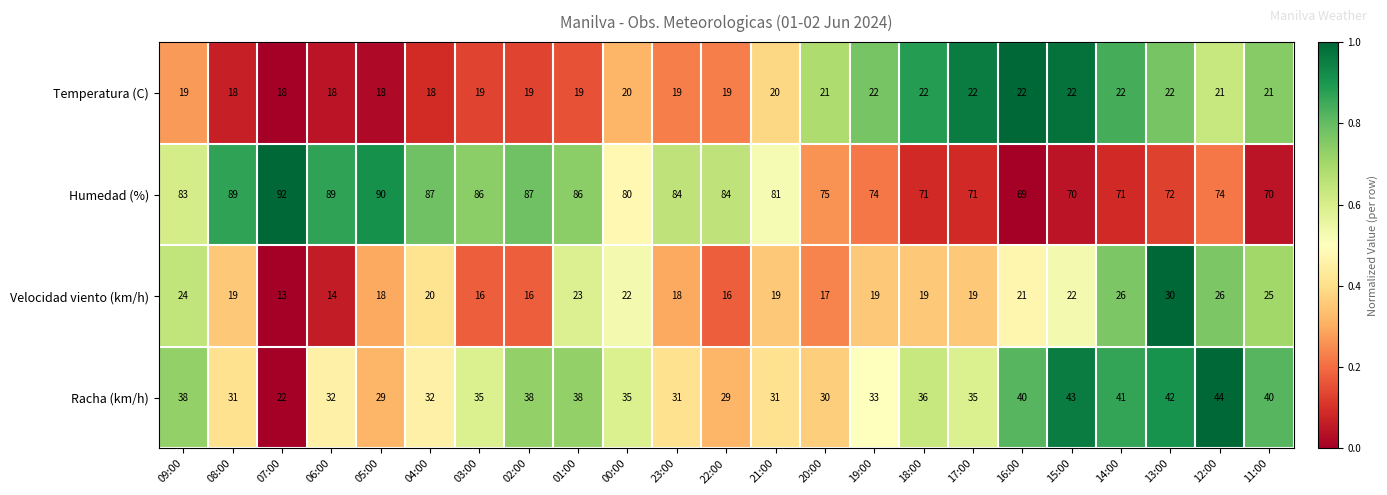

How many data points in Humedad (%) are less than 81?

11